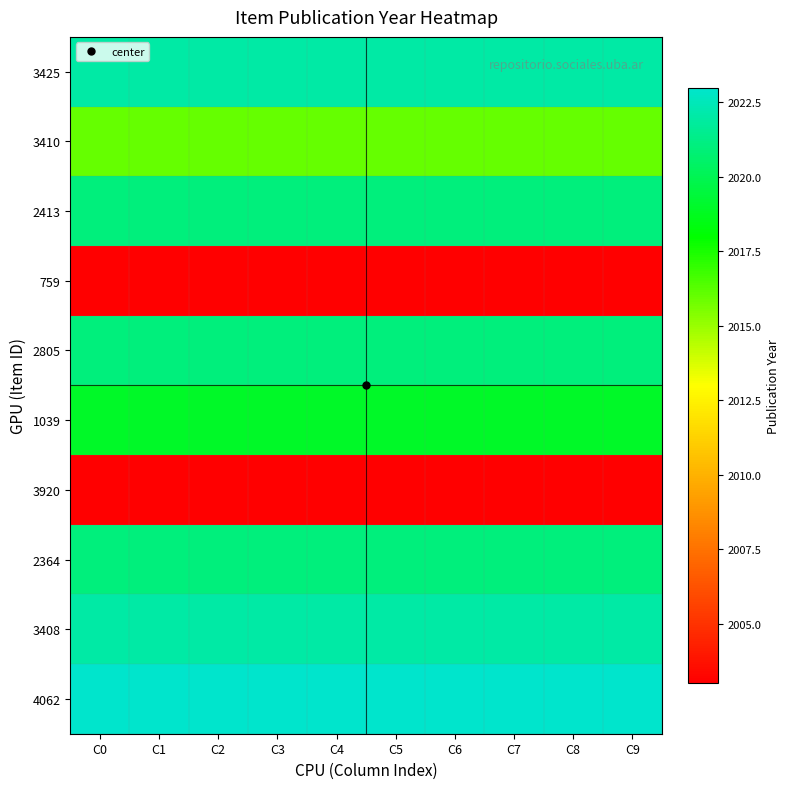

Reading right to left, list all the values displayed in this chart.

3425: C9=2022	C8=2022	C7=2022	C6=2022	C5=2022	C4=2022	C3=2022	C2=2022	C1=2022	C0=2022
3410: C9=2016	C8=2016	C7=2016	C6=2016	C5=2016	C4=2016	C3=2016	C2=2016	C1=2016	C0=2016
2413: C9=2021	C8=2021	C7=2021	C6=2021	C5=2021	C4=2021	C3=2021	C2=2021	C1=2021	C0=2021
759: C9=2003	C8=2003	C7=2003	C6=2003	C5=2003	C4=2003	C3=2003	C2=2003	C1=2003	C0=2003
2805: C9=2021	C8=2021	C7=2021	C6=2021	C5=2021	C4=2021	C3=2021	C2=2021	C1=2021	C0=2021
1039: C9=2019	C8=2019	C7=2019	C6=2019	C5=2019	C4=2019	C3=2019	C2=2019	C1=2019	C0=2019
3920: C9=2003	C8=2003	C7=2003	C6=2003	C5=2003	C4=2003	C3=2003	C2=2003	C1=2003	C0=2003
2364: C9=2021	C8=2021	C7=2021	C6=2021	C5=2021	C4=2021	C3=2021	C2=2021	C1=2021	C0=2021
3408: C9=2022	C8=2022	C7=2022	C6=2022	C5=2022	C4=2022	C3=2022	C2=2022	C1=2022	C0=2022
4062: C9=2023	C8=2023	C7=2023	C6=2023	C5=2023	C4=2023	C3=2023	C2=2023	C1=2023	C0=2023